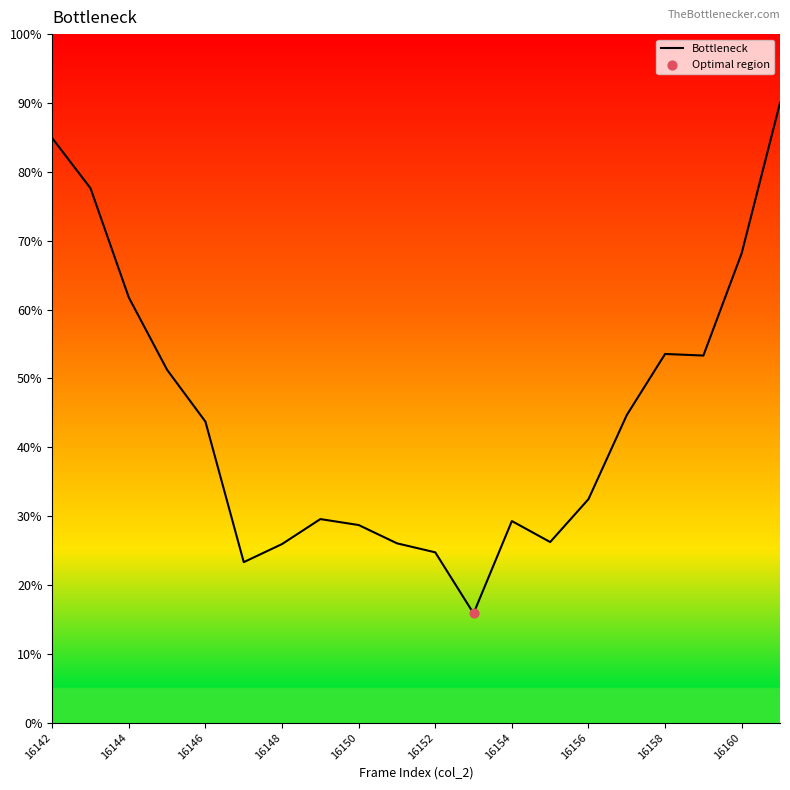

What is the minimum value shown in the chart?

15.9